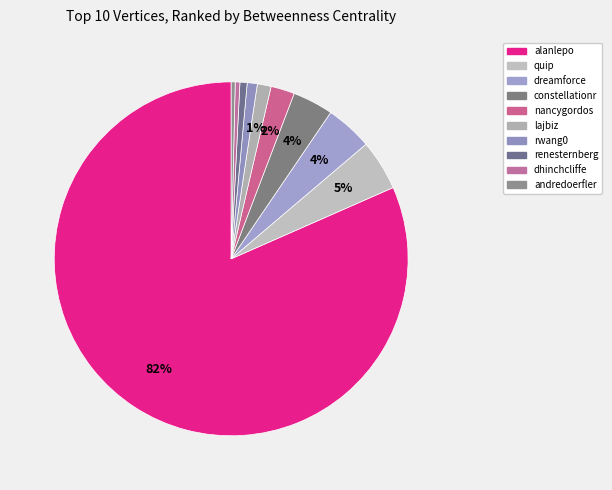

To the nearest percent, what portion does quip represent?

5%